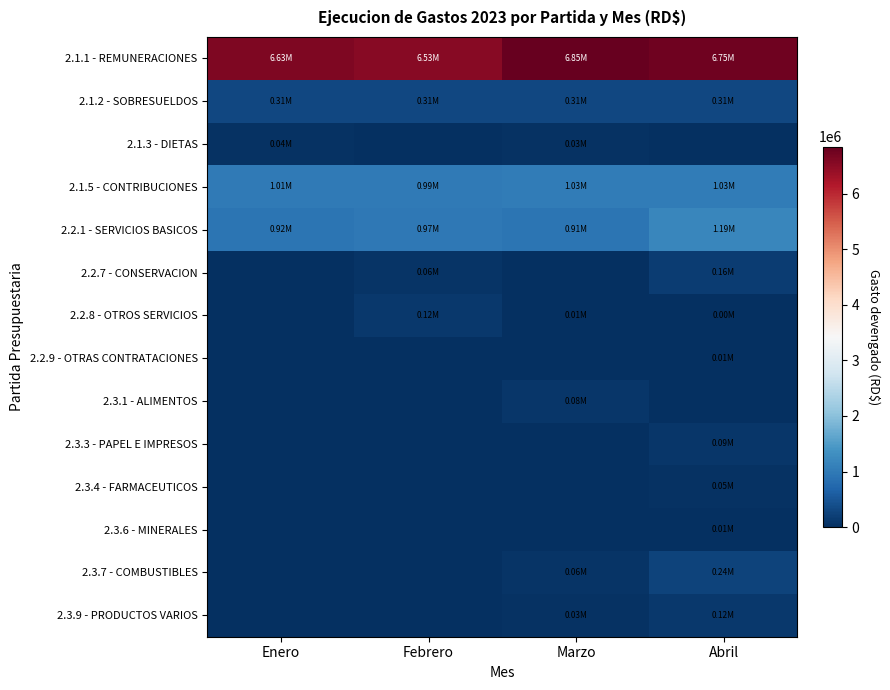

How many series are shown in this chart?

14